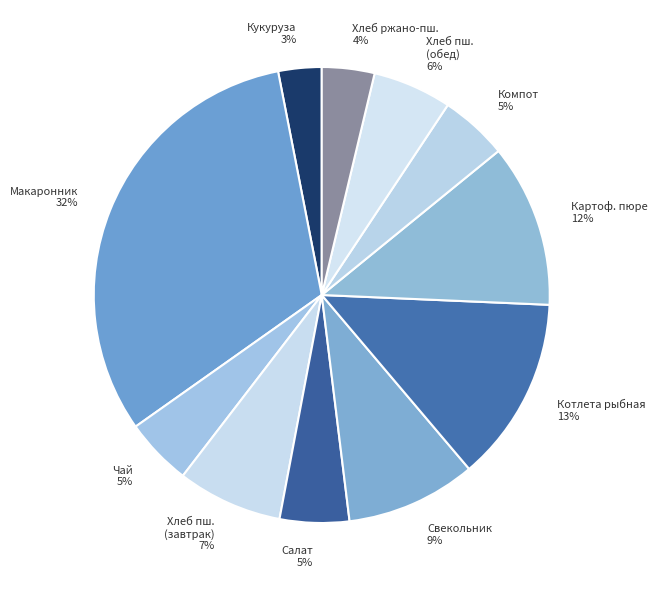

Does Салат account for over 50% of the chart?

No